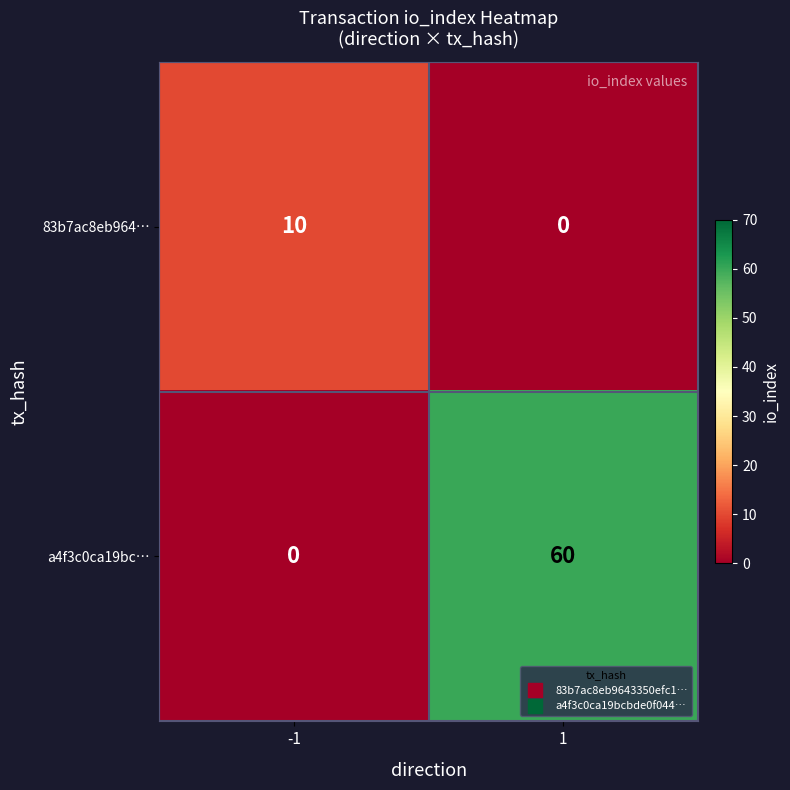

Read the a4f3c0ca19bc… value at 1.

60